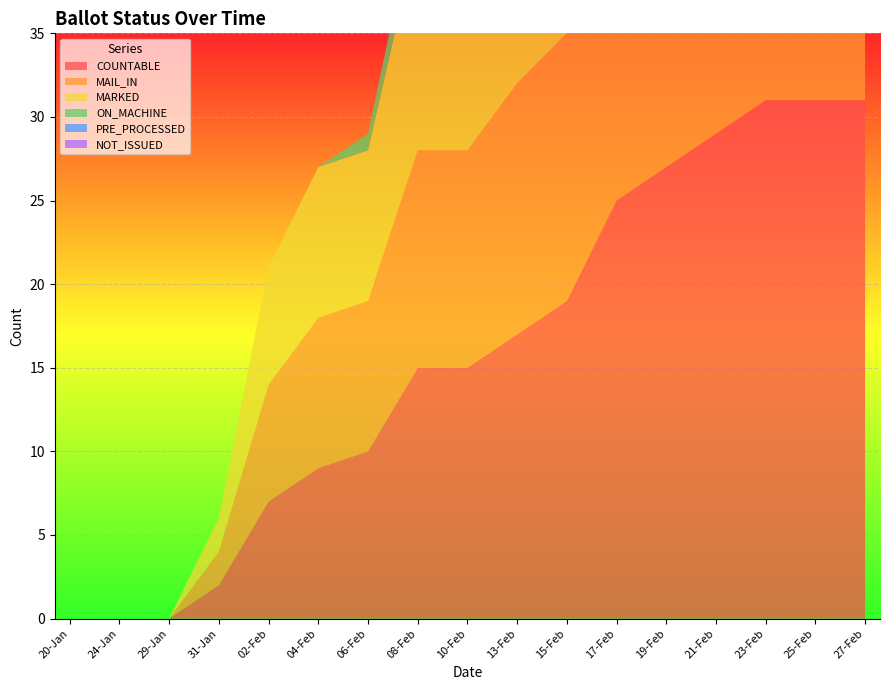

Reading left to right, list all the values displayed in this chart.

COUNTABLE: 0	0	0	2	7	9	10	15	15	17	19	25	27	29	31	31	31
MAIL_IN: 0	0	0	2	7	9	9	13	13	15	16	22	22	24	24	24	24
MARKED: 0	0	0	2	7	9	9	13	13	15	16	22	22	24	24	24	24
ON_MACHINE: 0	0	0	0	0	0	1	2	2	2	3	3	5	5	7	7	7
PRE_PROCESSED: 0	0	0	0	0	0	0	0	0	0	0	0	0	0	0	0	0
NOT_ISSUED: 0	0	0	0	0	0	0	0	0	0	0	0	0	0	0	0	0